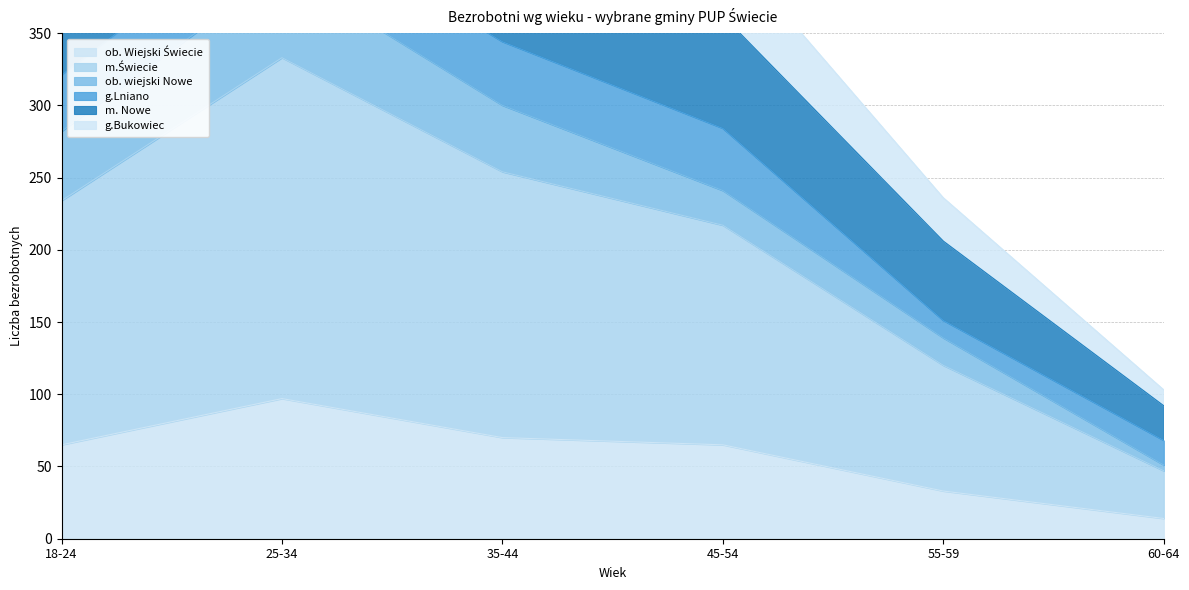

What is the label of the 3rd point from the left?

35-44